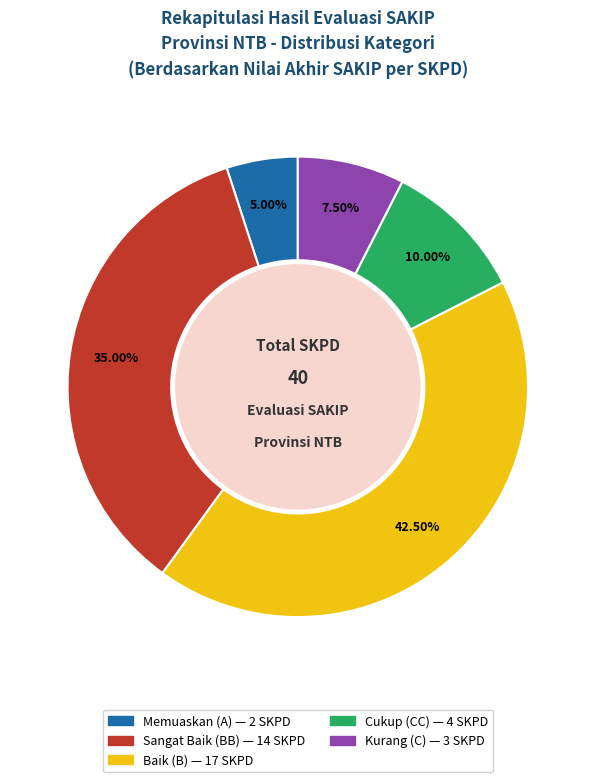

What is the largest slice in the pie chart?

Baik (B)